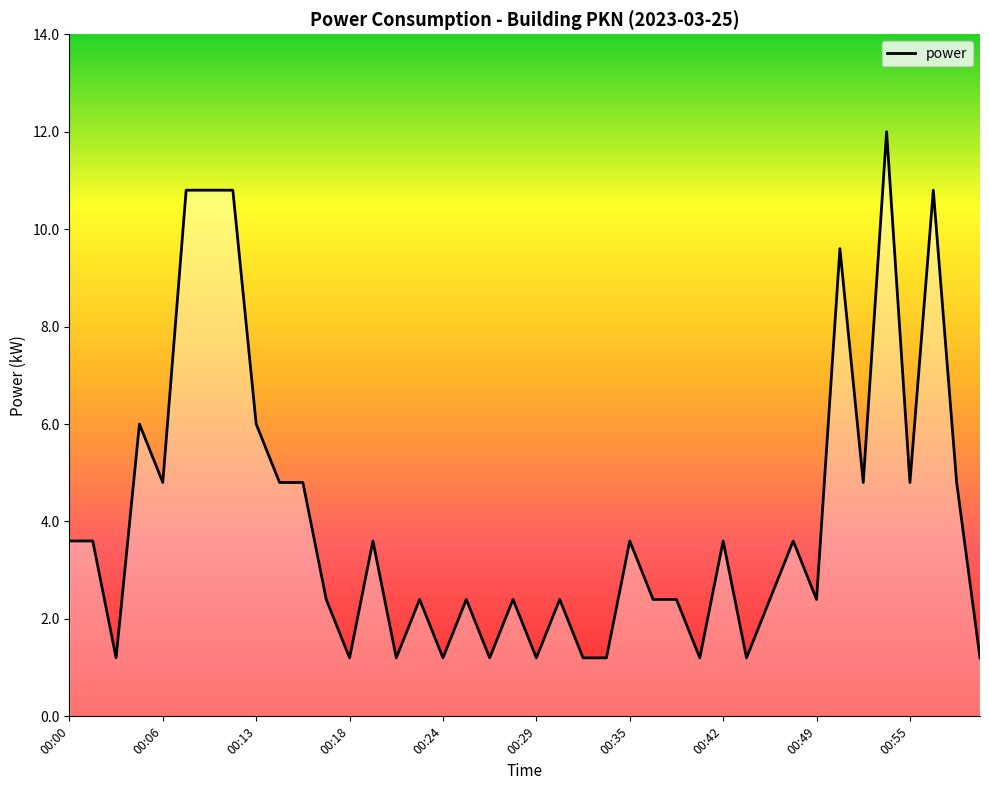

What is the difference between the maximum and second lowest values?

10.8